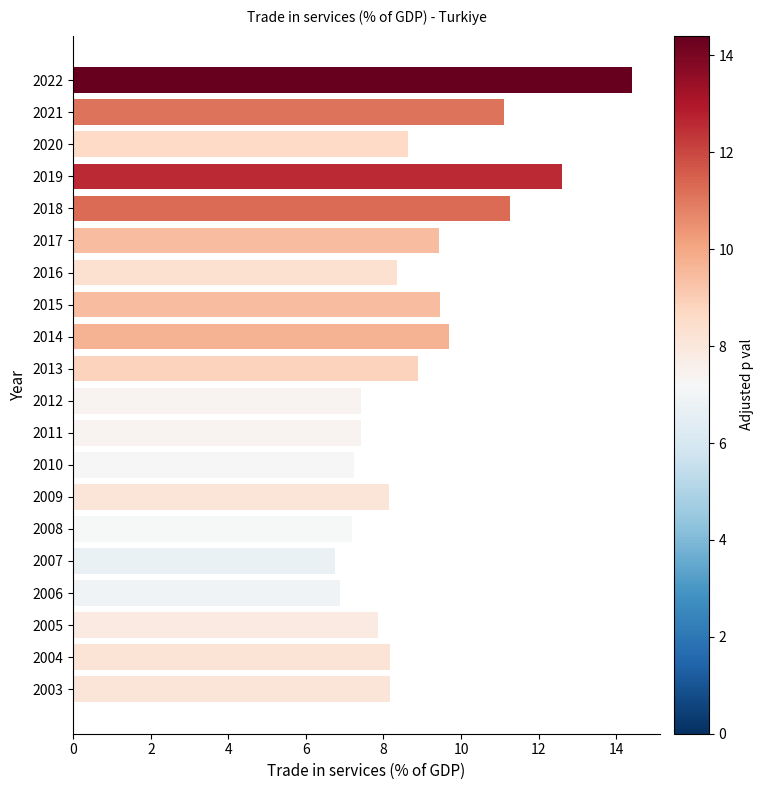

Which has a higher value, 2003 or 2010?

2003